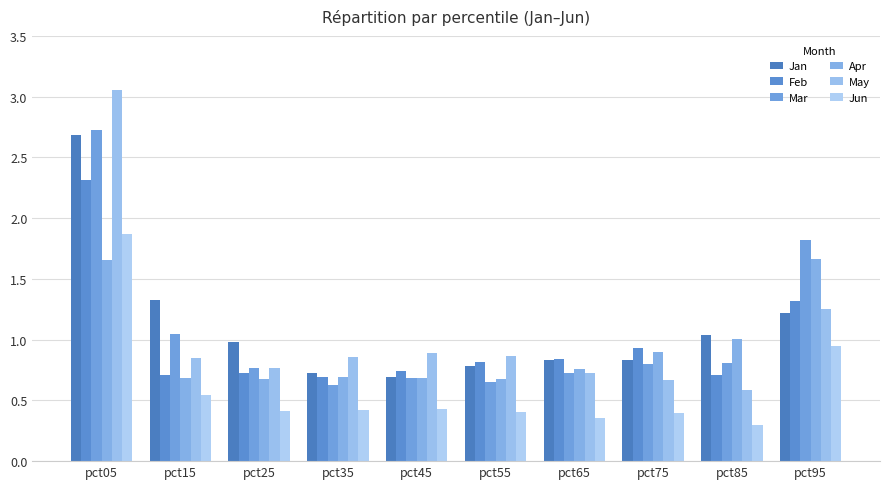

The Jun series shows 0.4 at pct55. True or false?

True